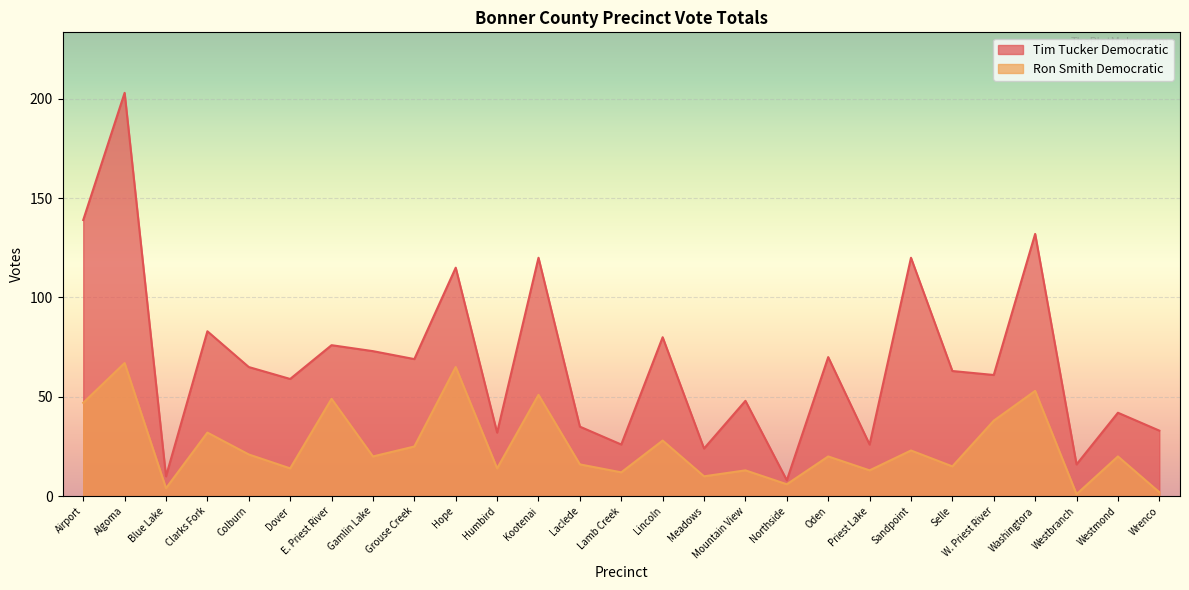

What is the difference between the Tim Tucker Democratic values at Gamlin Lake and Kootenai?

47